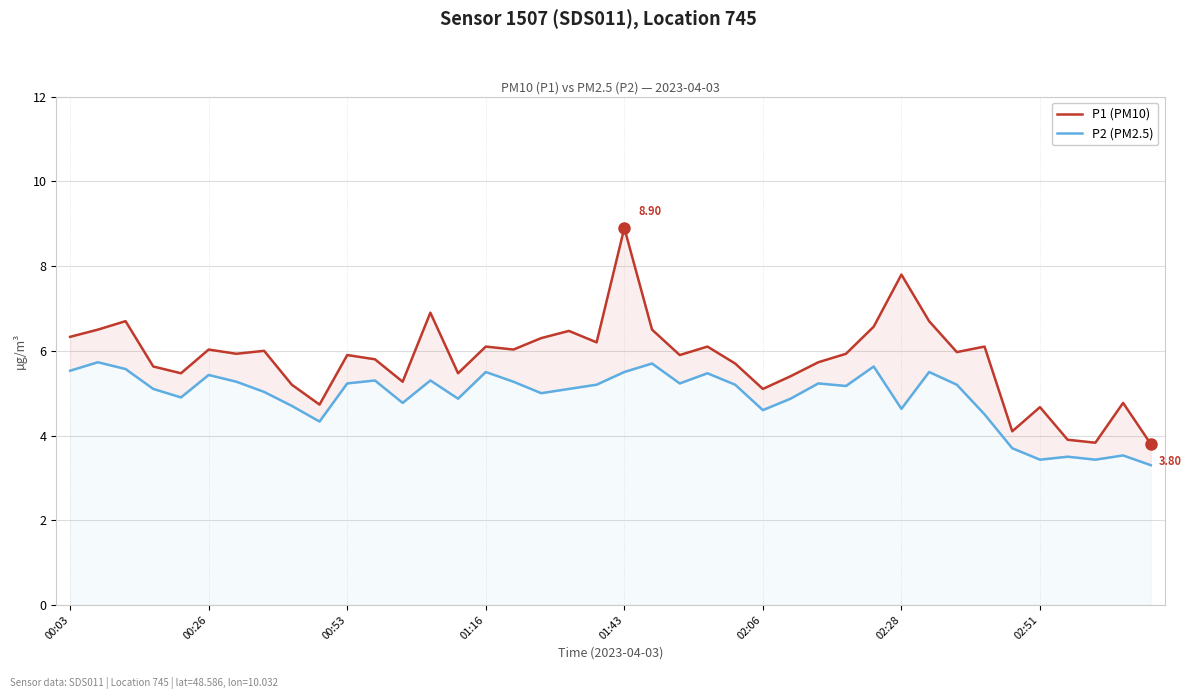

Where does the P1 (PM10) series first go above 5?

00:03